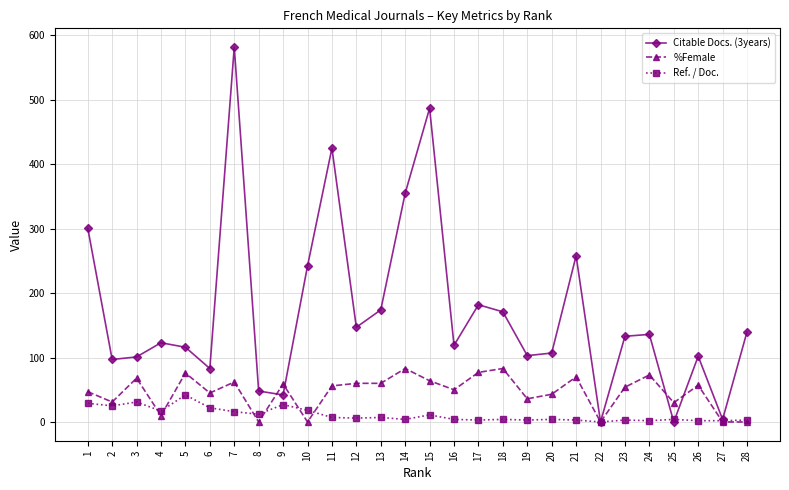

Where does the Citable Docs. (3years) series first go above 133?

1